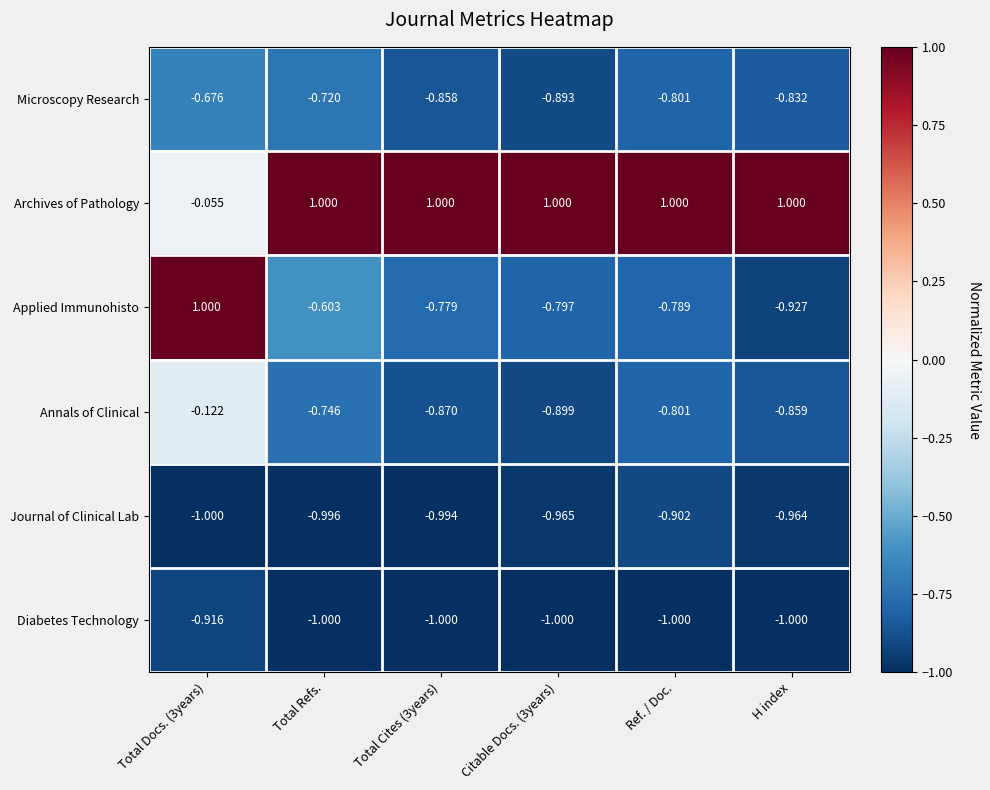

What is the difference between the highest and lowest values at H index?

2.0